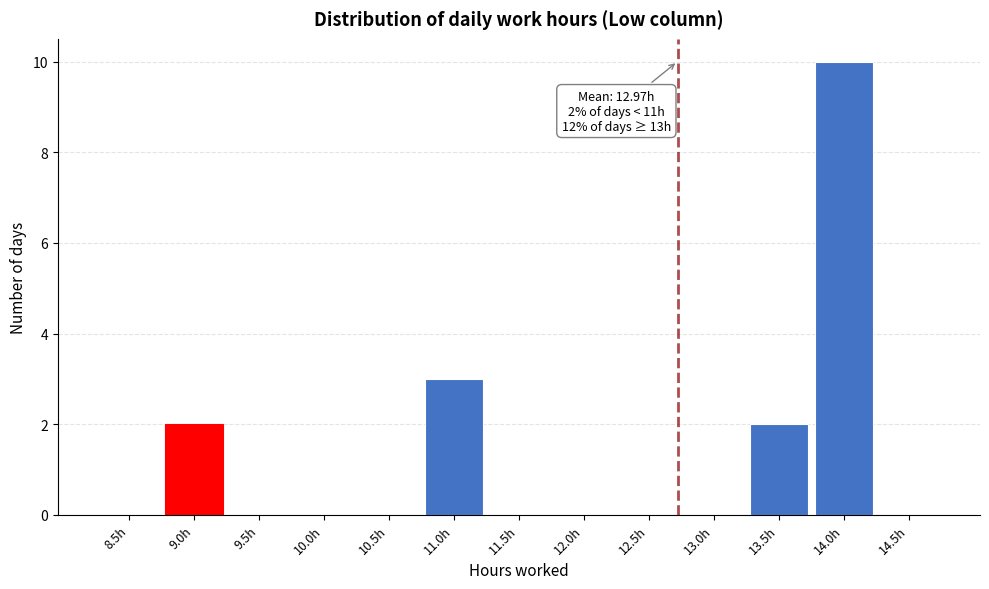

Reading left to right, transcribe all the data shown in this chart.

8.5h=0	9.0h=2	9.5h=0	10.0h=0	10.5h=0	11.0h=3	11.5h=0	12.0h=0	12.5h=0	13.0h=0	13.5h=2	14.0h=10	14.5h=0